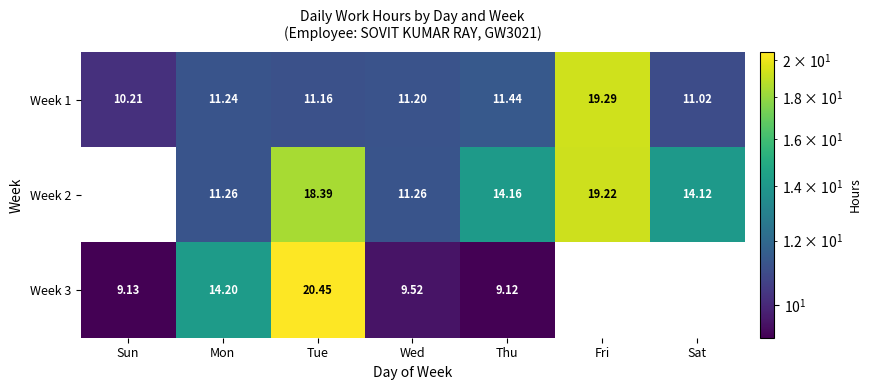

At which label does Week 1 reach its peak?

Fri